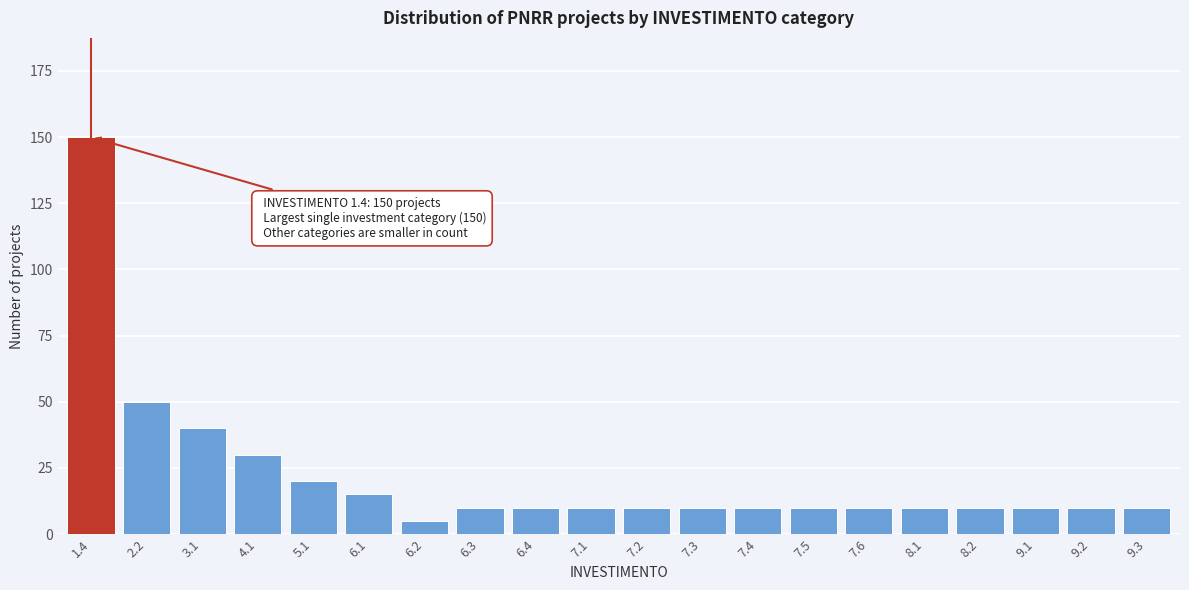

Reading left to right, what are all the values shown in this chart?

1.4=150	2.2=50	3.1=40	4.1=30	5.1=20	6.1=15	6.2=5	6.3=10	6.4=10	7.1=10	7.2=10	7.3=10	7.4=10	7.5=10	7.6=10	8.1=10	8.2=10	9.1=10	9.2=10	9.3=10